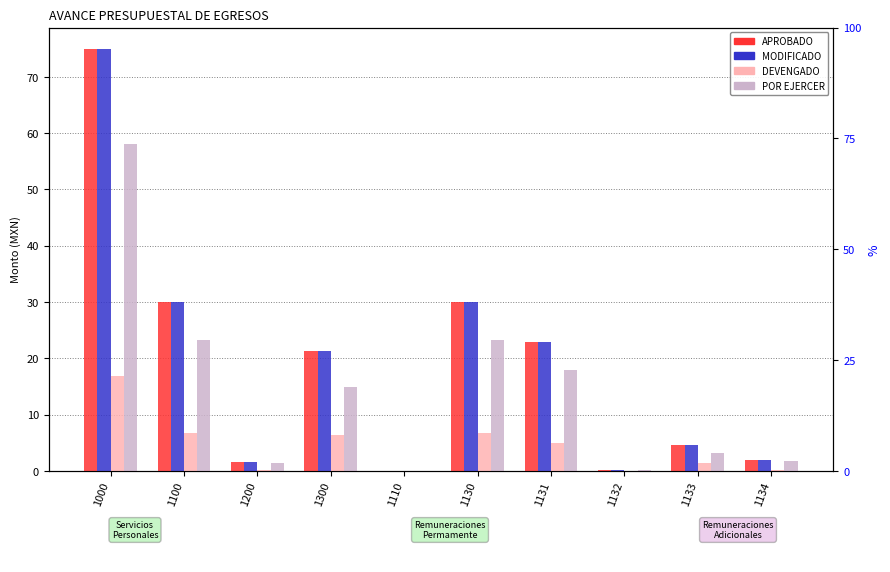

What is the maximum value for DEVENGADO?

16.9